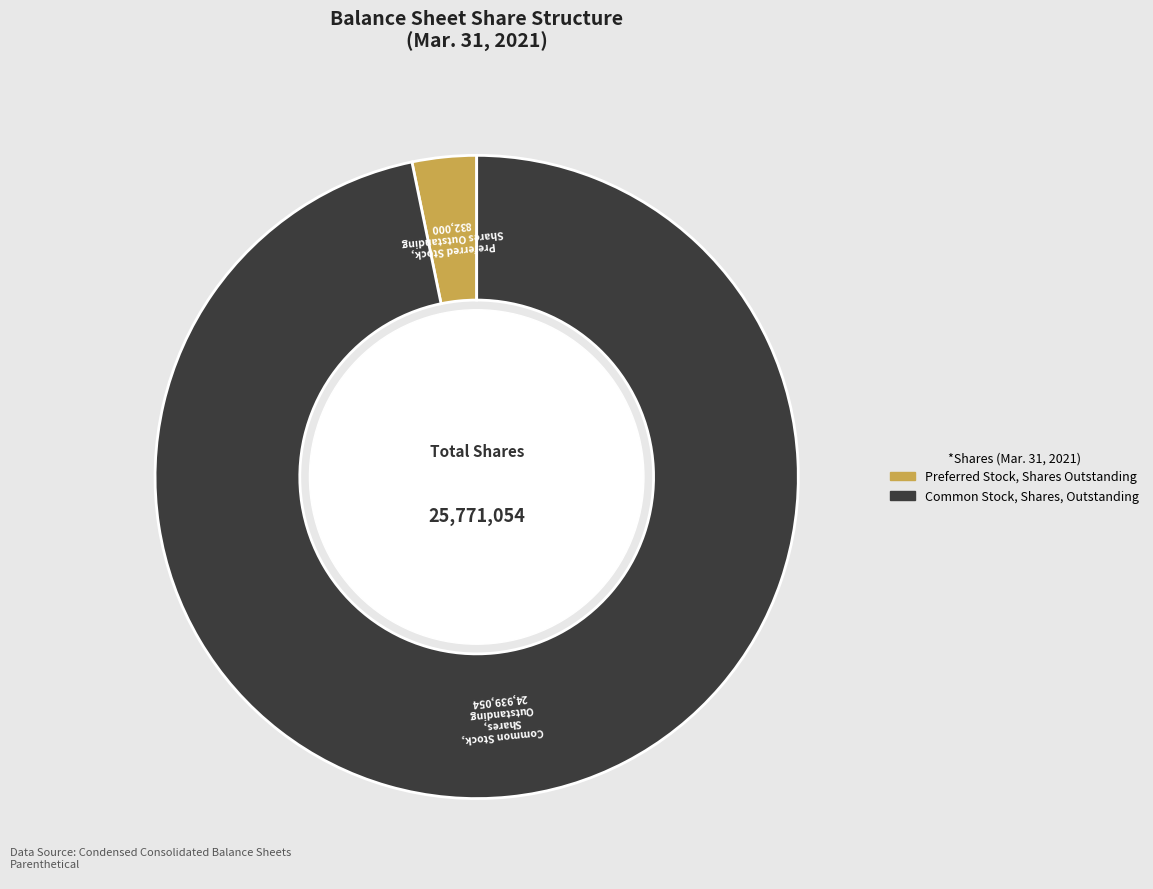

Which has a higher value, Common Stock, Shares, Outstanding or Preferred Stock, Shares Outstanding?

Common Stock, Shares, Outstanding